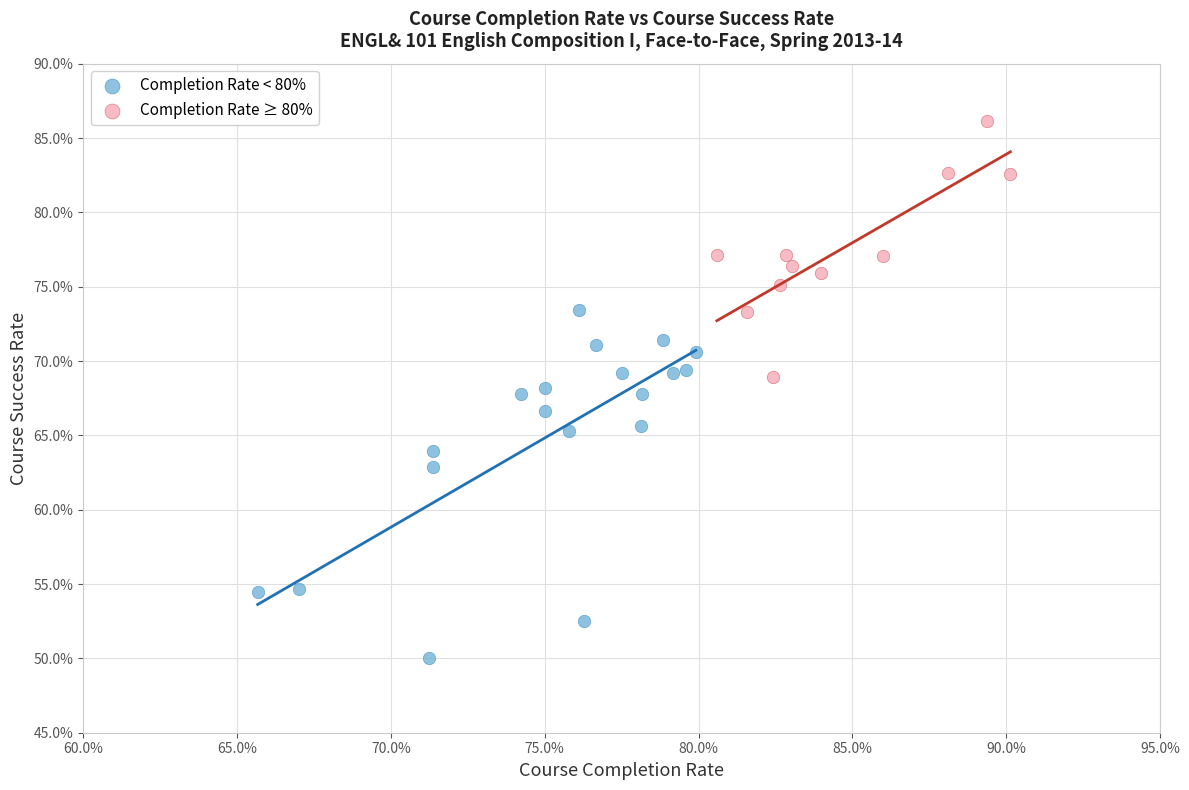

Which series has the largest Y range (max minus min)?

Completion Rate < 80%